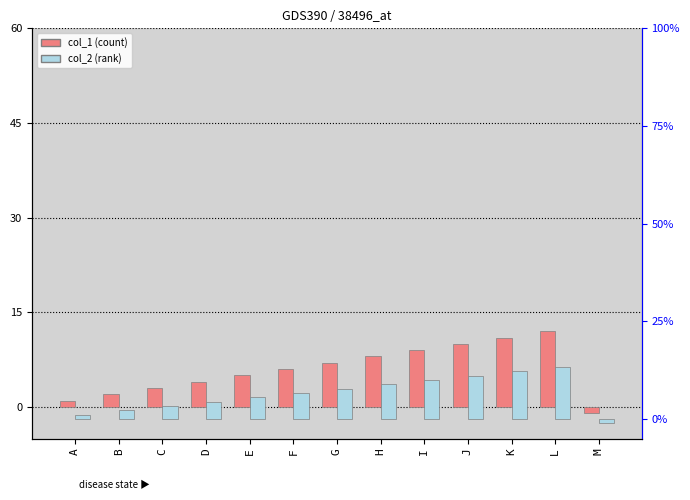

How many negative values does the col_1 (count) series have?

1